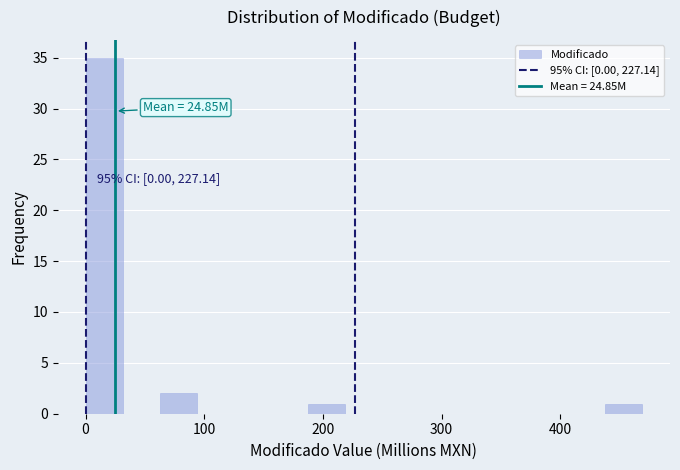

Around what value on the x-axis is the tallest bar? Give the approximate position of its centre, as read against the axis.

20